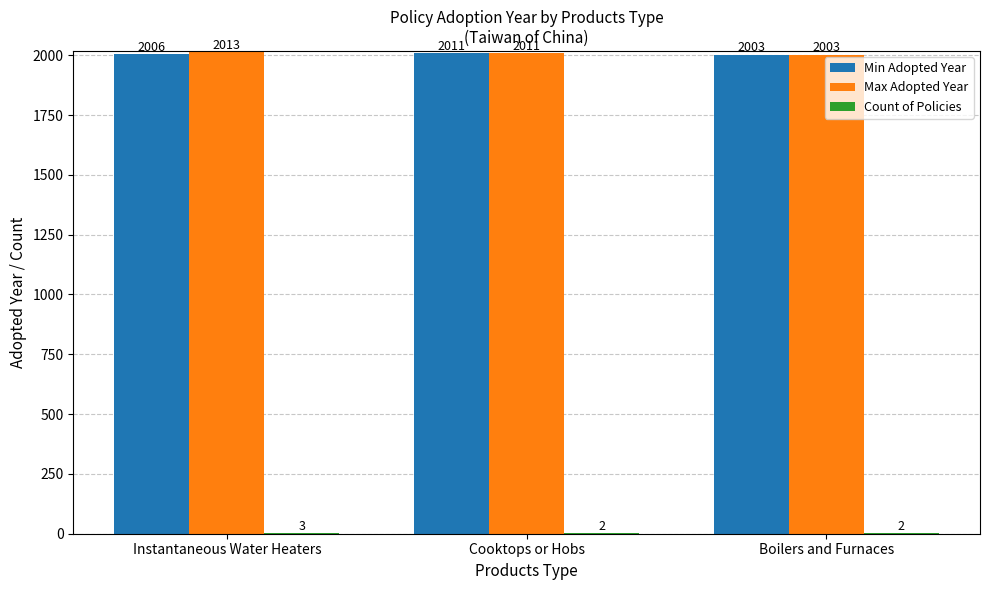

Between Instantaneous Water Heaters and Boilers and Furnaces, which series saw the biggest shift?

Max Adopted Year